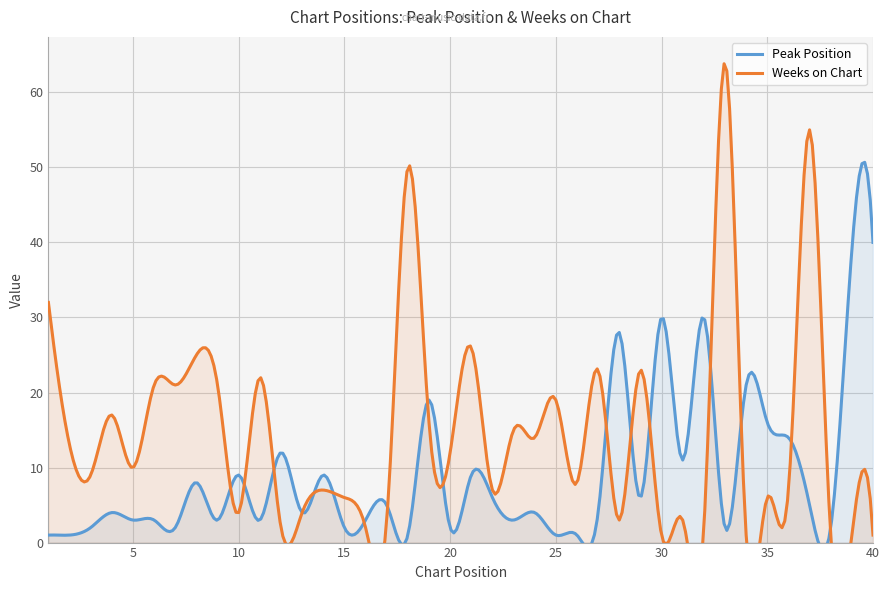

Which series changed the most between 7 and 24?

Weeks on Chart